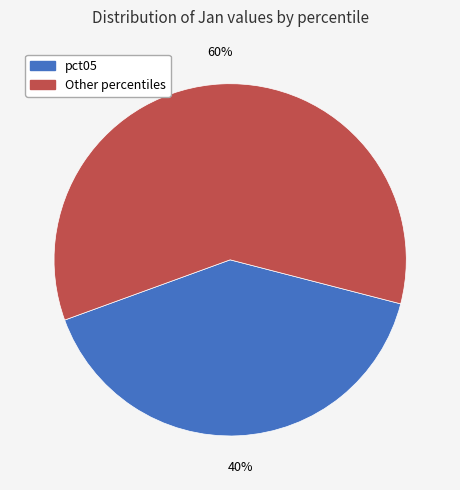

To the nearest percent, what is the average slice percentage?

50%